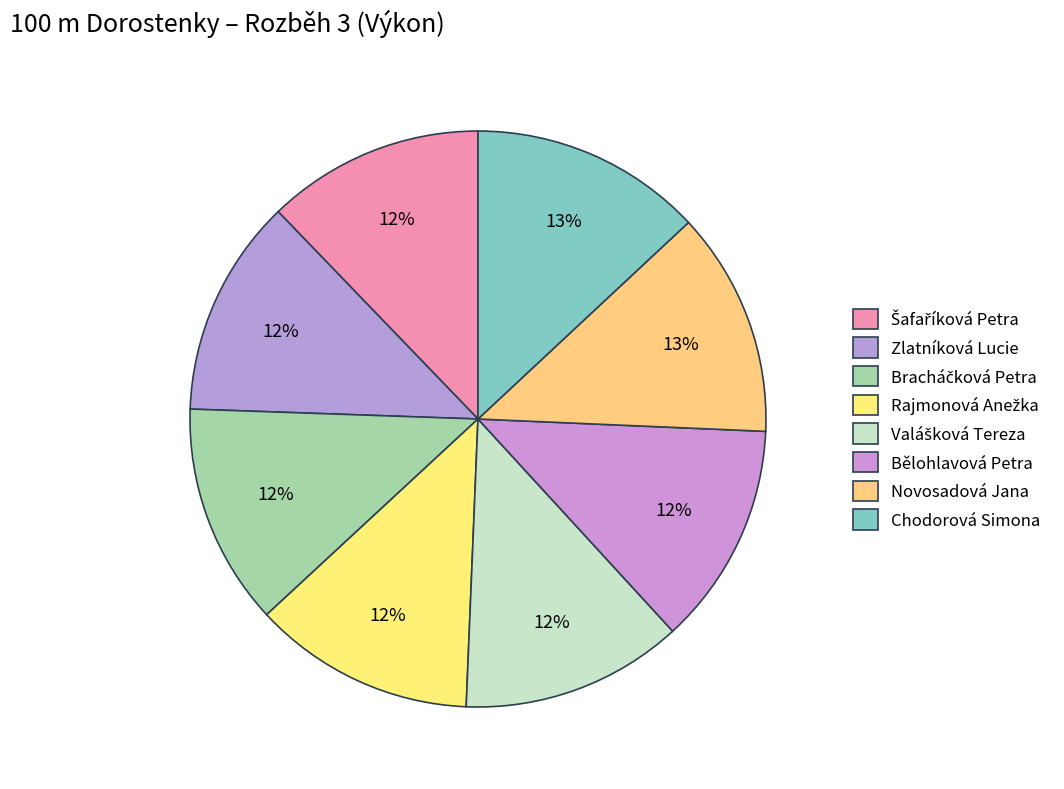

The Valášková Tereza slice represents 12% of the pie. True or false?

True